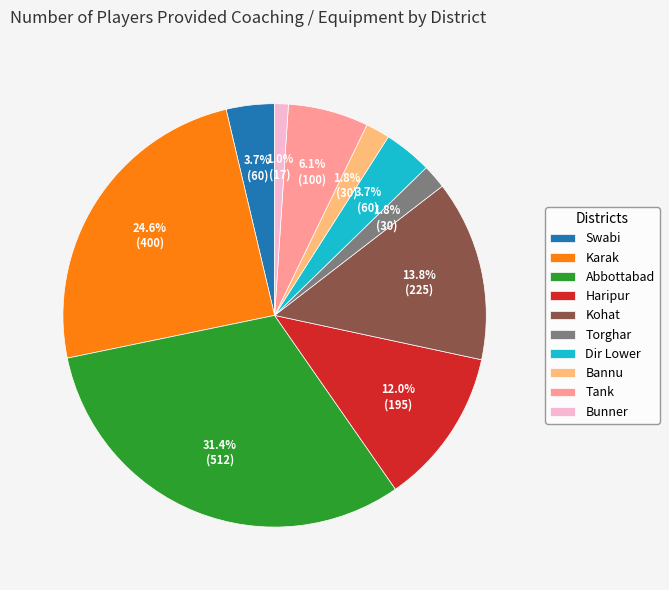

Does Swabi account for over 50% of the chart?

No